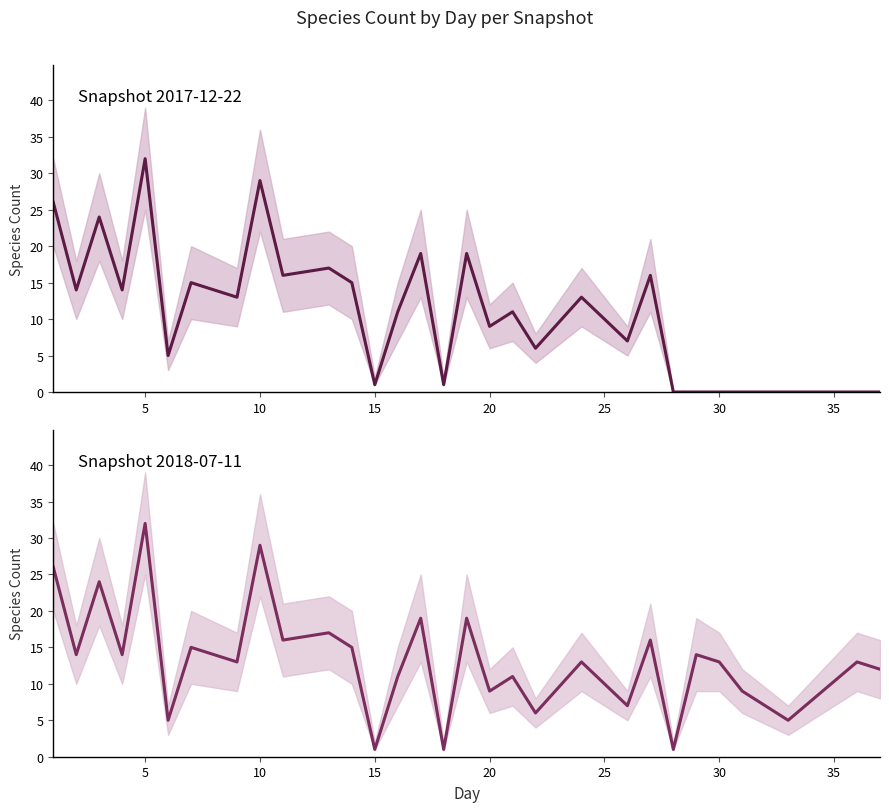

Reading left to right, list all the values displayed in this chart.

2017-12-22: 26	14	24	14	32	5	15	13	29	16	17	15	1	11	19	1	19	9	11	6	13	7	16	0	0	0	0	0	0	0
2018-07-11: 26	14	24	14	32	5	15	13	29	16	17	15	1	11	19	1	19	9	11	6	13	7	16	1	14	13	9	5	13	12